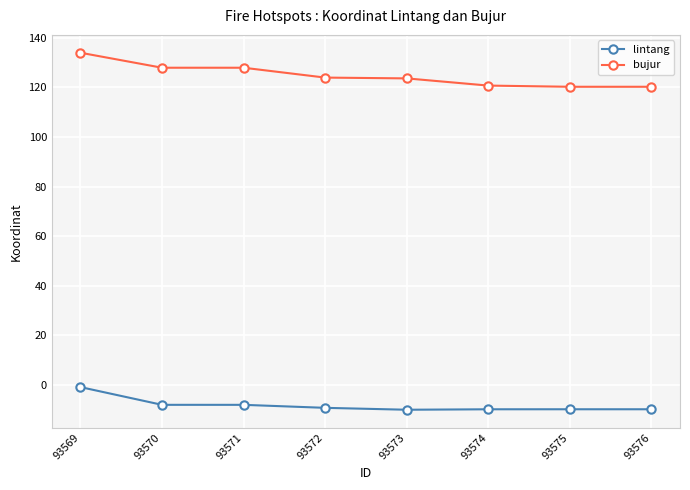

True or false: bujur and lintang intersect in this chart.

False